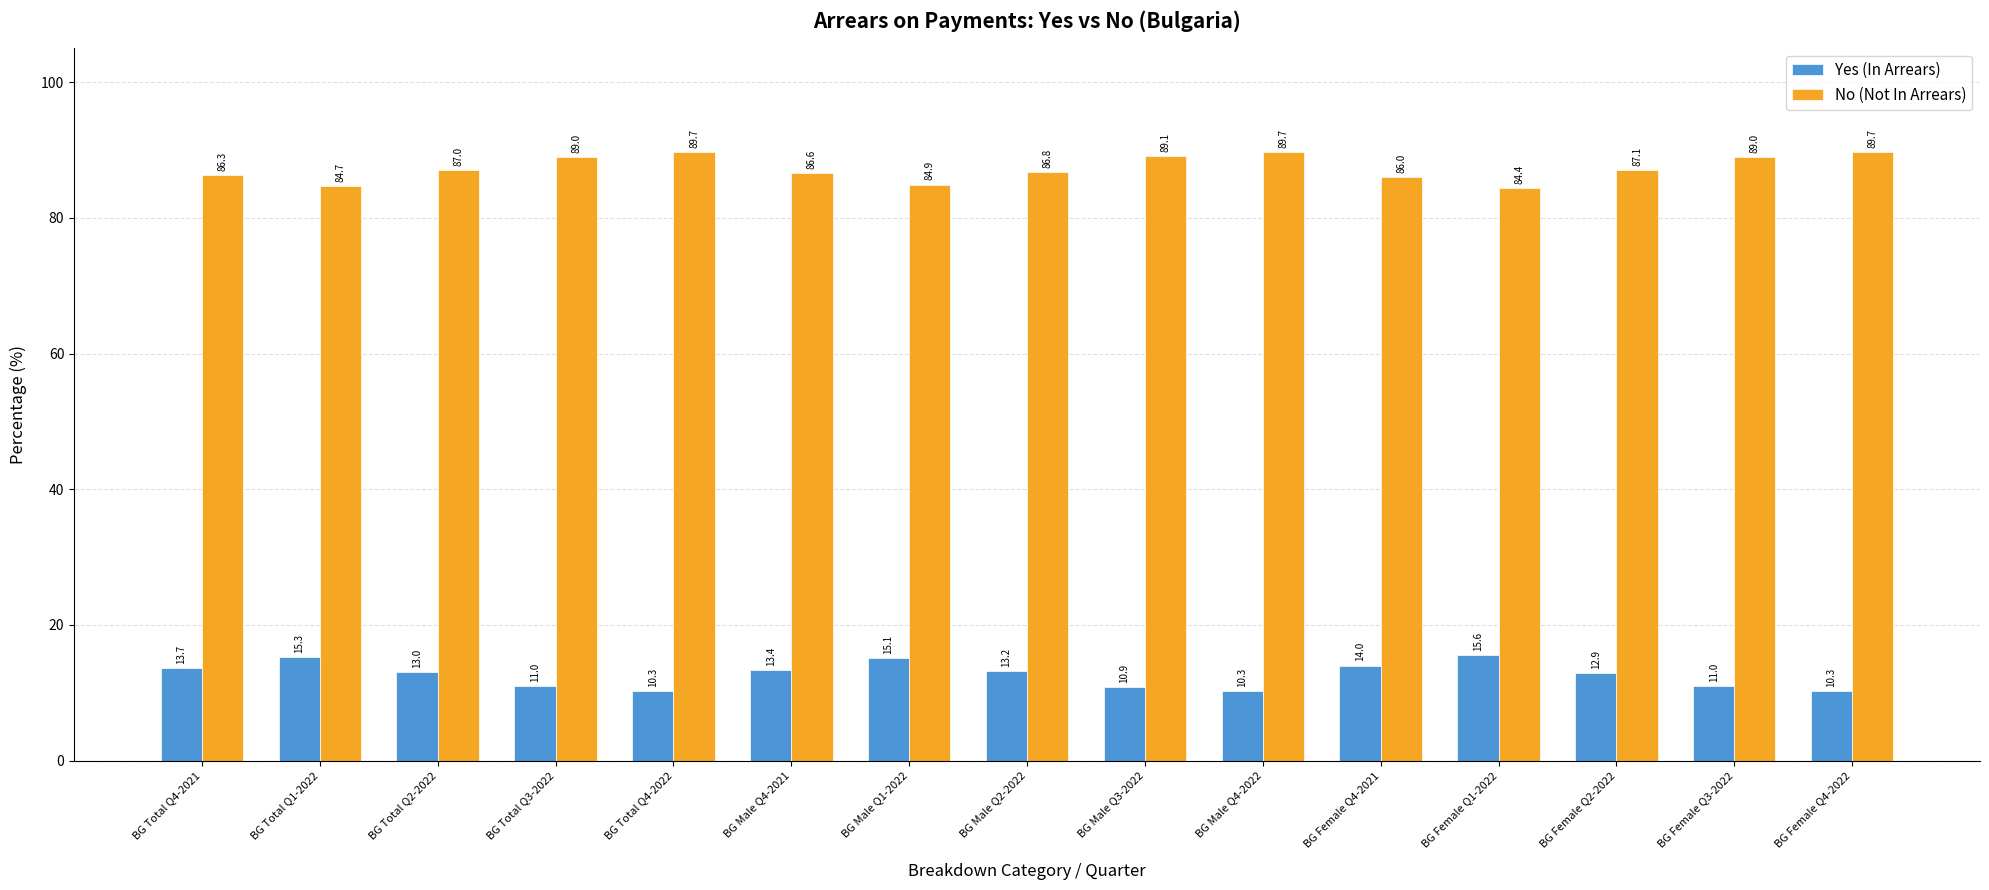

What is the spread (max minus min) of values at BG Male Q4-2021?

73.2